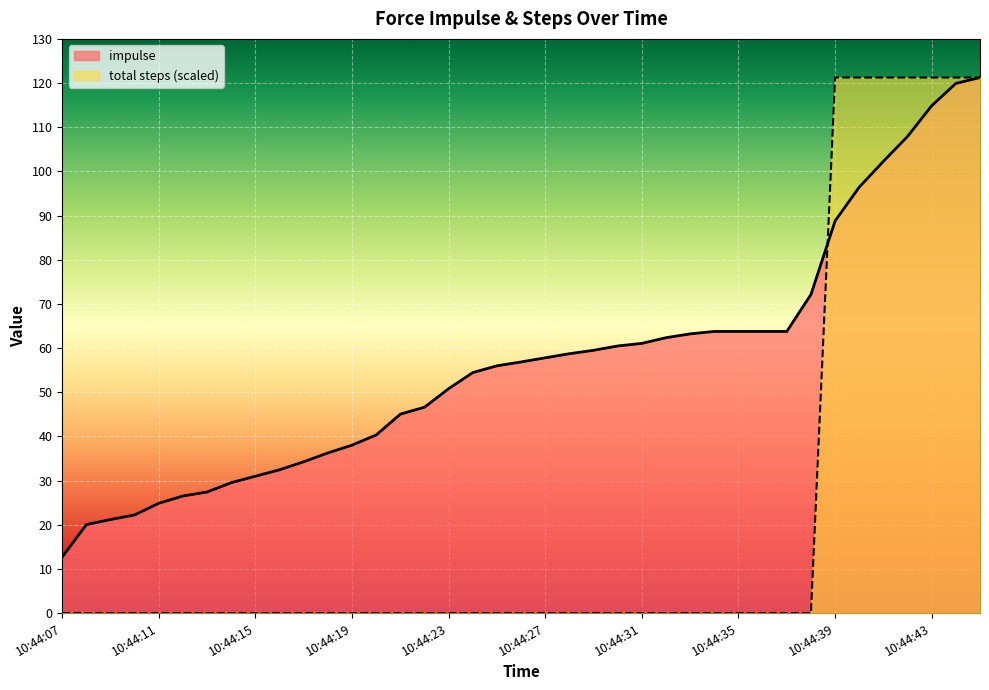

Reading left to right, what are all the values shown in this chart?

impulse: 12.7	20.0	21.2	22.2	24.9	26.5	27.4	29.5	31.0	32.4	34.3	36.3	38.0	40.3	45.0	46.6	50.8	54.5	56.0	56.9	57.8	58.7	59.5	60.5	61.1	62.4	63.2	63.8	63.8	63.8	63.8	72.1	88.8	96.4	102.3	107.9	114.9	119.9	121.2
total steps: 0.0	0.0	0.0	0.0	0.0	0.0	0.0	0.0	0.0	0.0	0.0	0.0	0.0	0.0	0.0	0.0	0.0	0.0	0.0	0.0	0.0	0.0	0.0	0.0	0.0	0.0	0.0	0.0	0.0	0.0	0.0	0.0	121.2	121.2	121.2	121.2	121.2	121.2	121.2